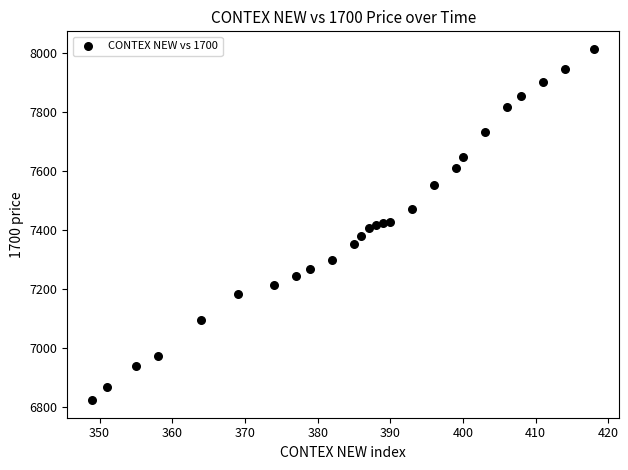

What is the range of X values (max minus min)?

69